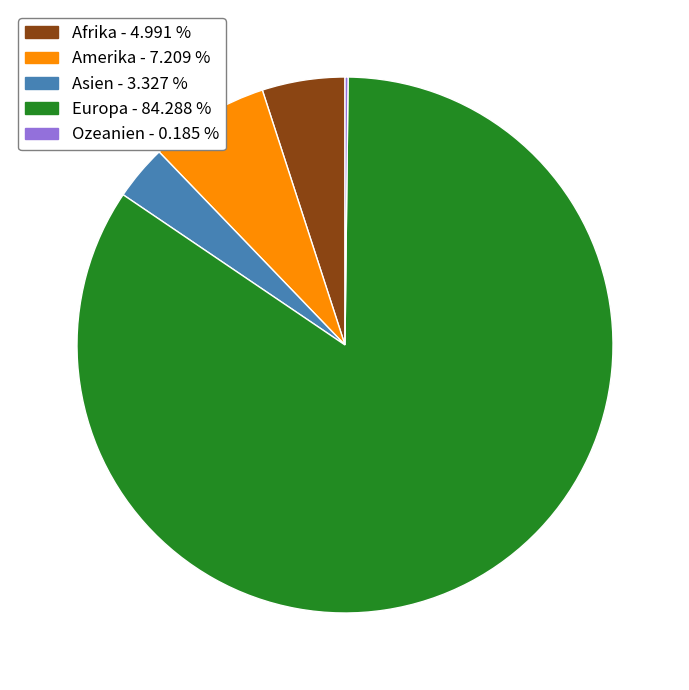

Between Asien and Amerika, which is larger?

Amerika